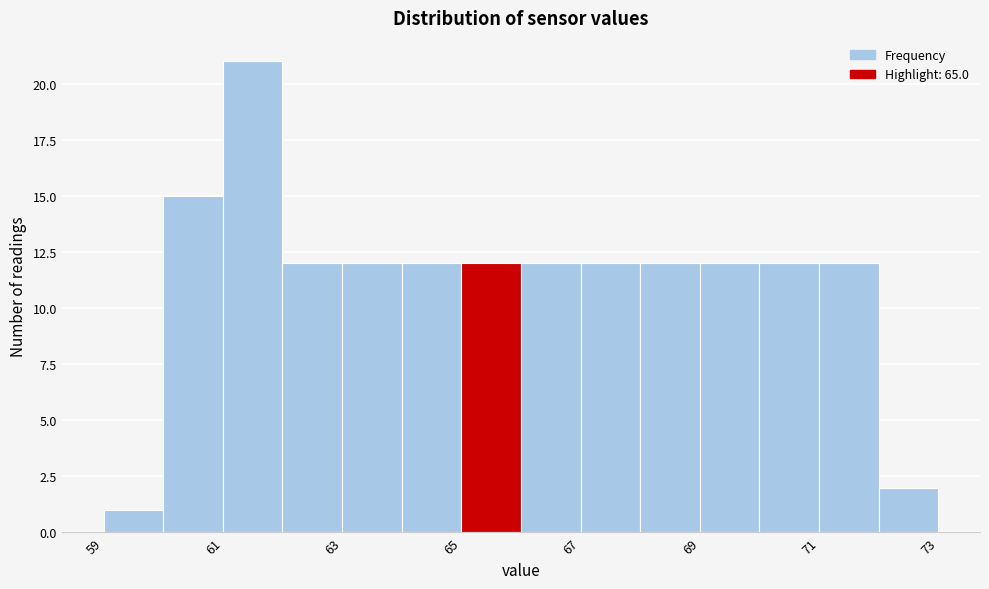

Reading left to right, list every bar in this chart as the range it spans on the x-axis followed by its height. The values are not printed on the chart, so give them approximately, as read against the axis.

59 to 60: 1
60 to 61: 15
61 to 62: 21
62 to 63: 12
63 to 64: 12
64 to 65: 12
65 to 66: 12
66 to 67: 12
67 to 68: 12
68 to 69: 12
69 to 70: 12
70 to 71: 12
71 to 72: 12
72 to 73: 2